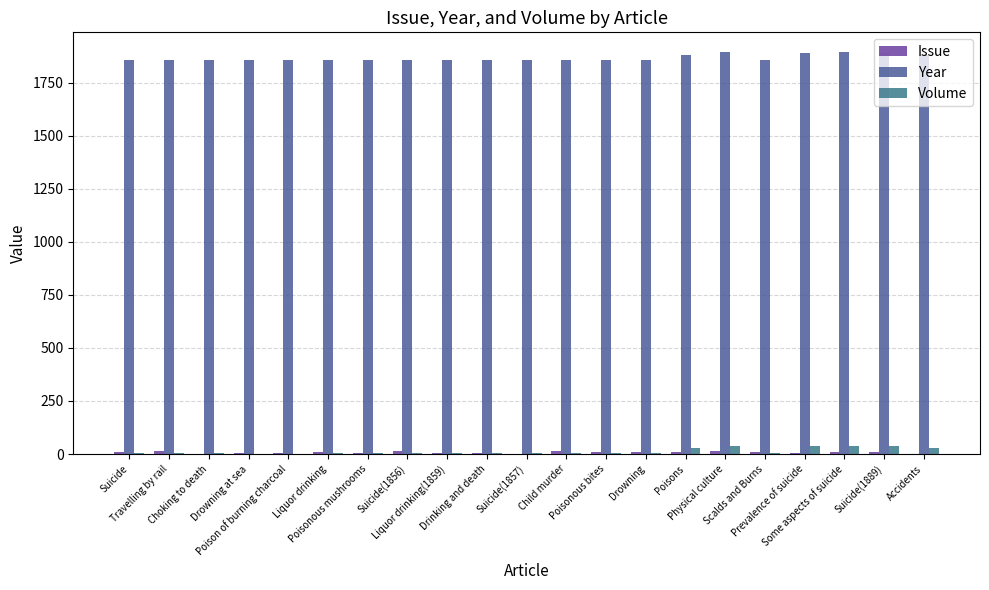

At how many categories does at least one series exceed 749?

21